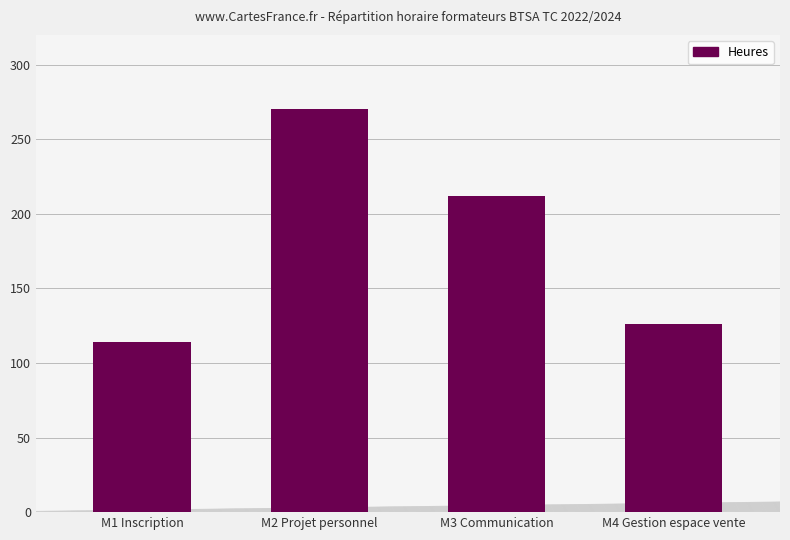

What is the greatest value displayed?

270